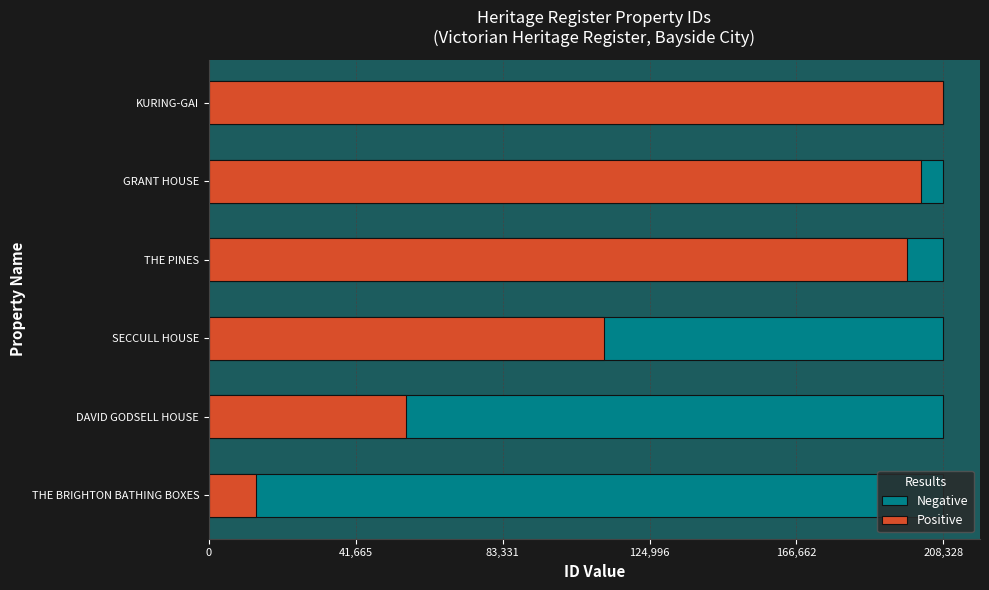

What value does the Positive series have at THE PINES?

198127.0